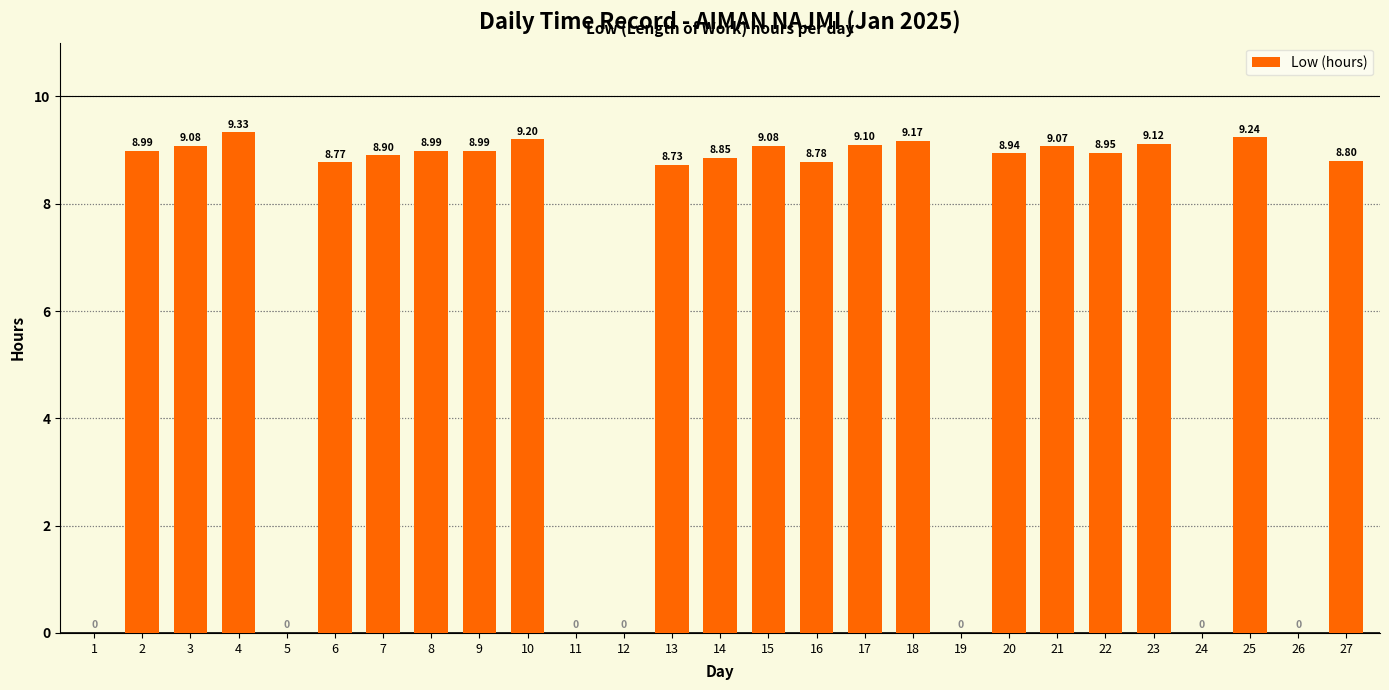

What is the sum of the values at 16 and 20?

17.7